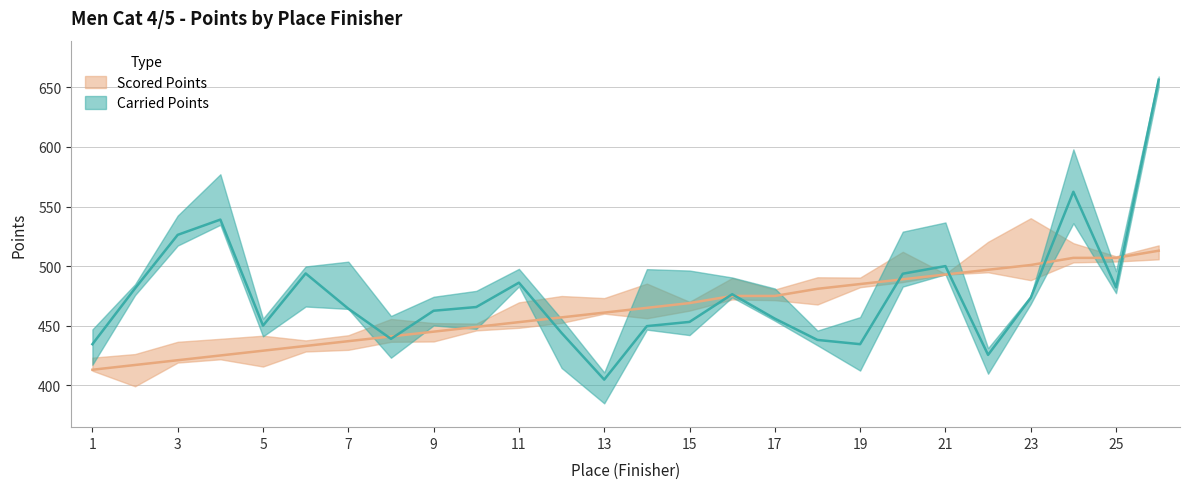

What is the difference between the maximum and minimum values in the Scored Points series?

99.9